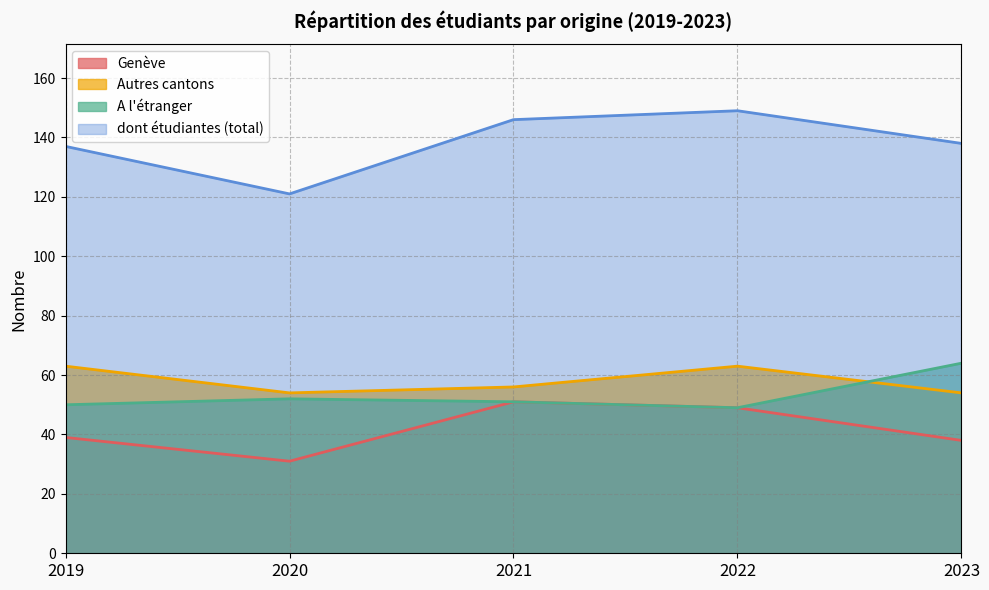

What is the maximum value for Genève?

51